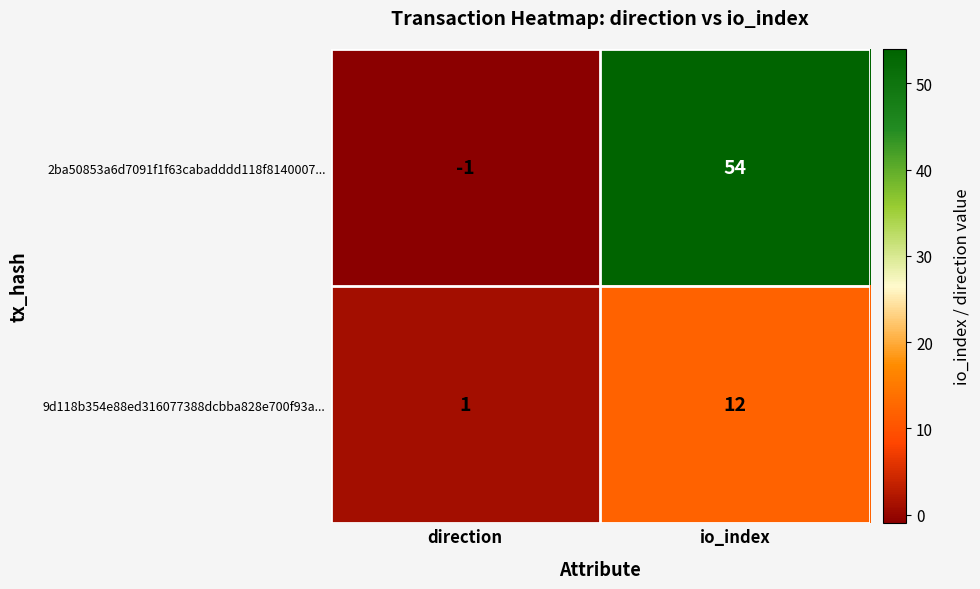

Rank the series at direction from lowest to highest value.

2ba50853a6d7091f1f63cabadddd118f8140007..., 9d118b354e88ed316077388dcbba828e700f93a...